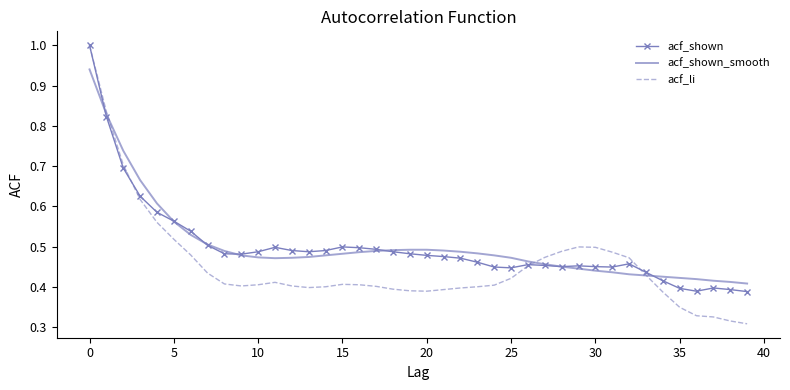

Which series has the largest range (max minus min)?

acf_li